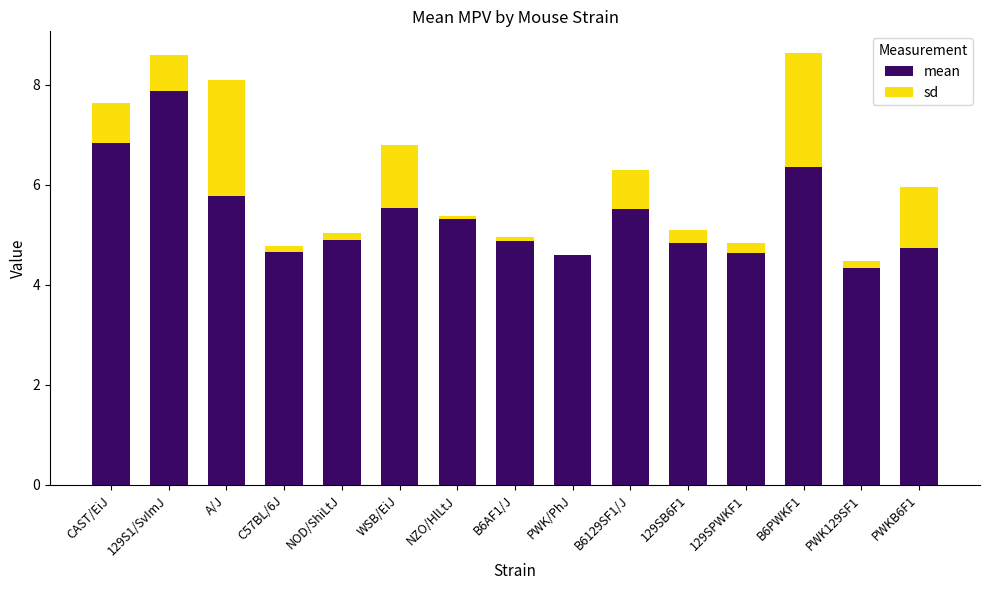

Is it true that sd equals 1.2 at PWKB6F1?

True